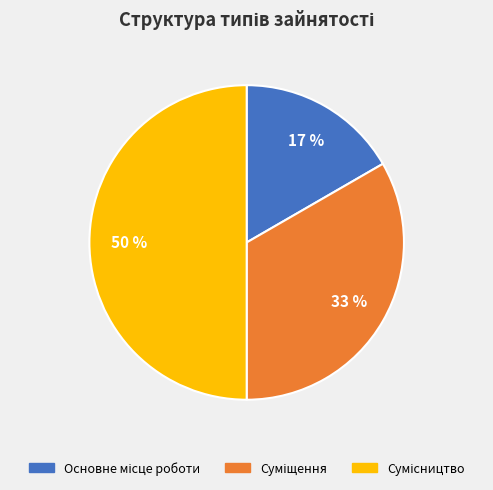

To the nearest percent, what is the average slice percentage?

33%